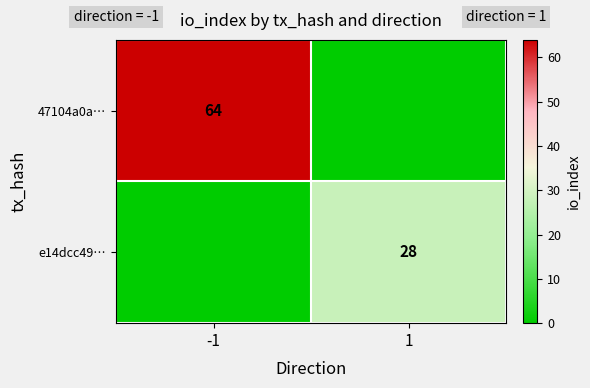

At how many categories does at least one series exceed 15?

2